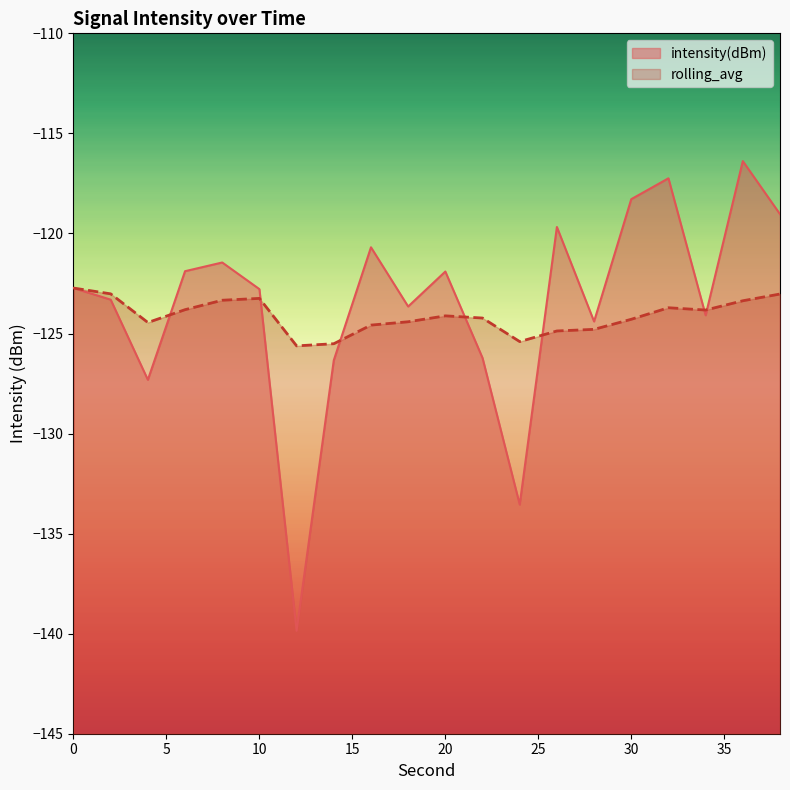

Which series has the widest spread of values?

intensity(dBm)